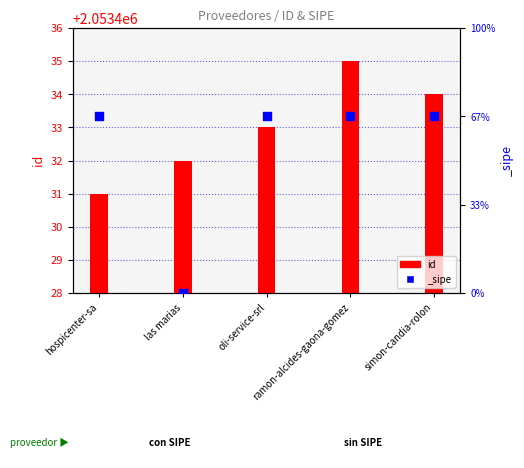

What is the change in value from las marias to oli-service-srl?

+1